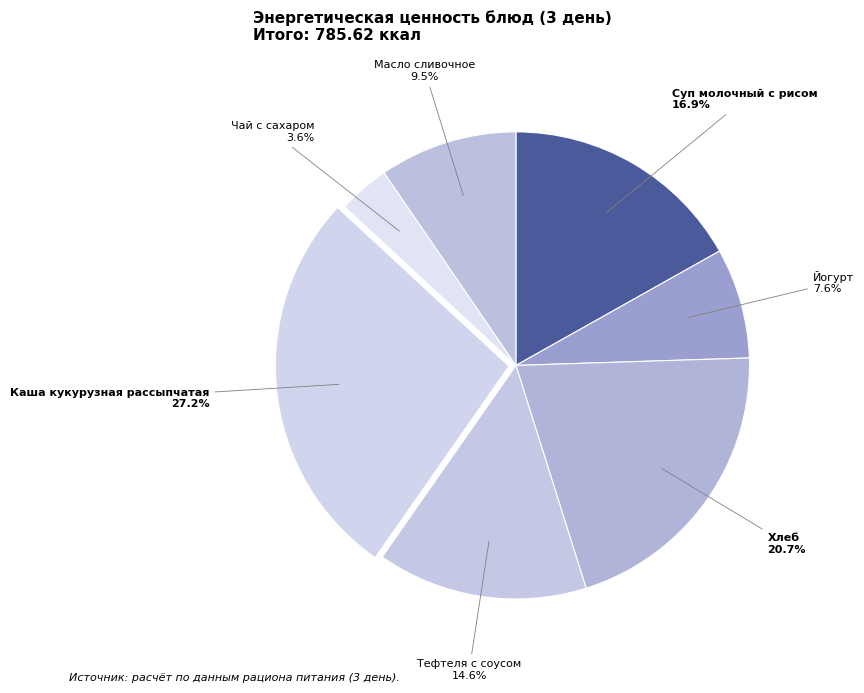

Rank the categories by value from lowest to highest.

Чай с сахаром, Йогурт, Масло сливочное, Тефтеля с соусом, Суп молочный с рисом, Хлеб, Каша кукурузная рассыпчатая